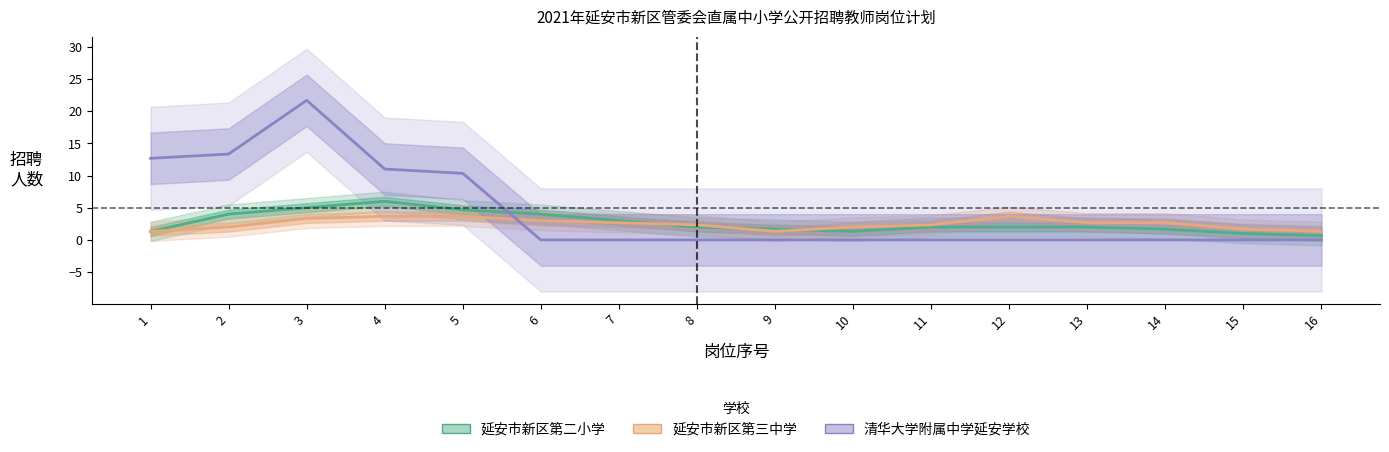

What is the difference between the maximum and minimum values in the 延安市新区第三中学 series?

2.3